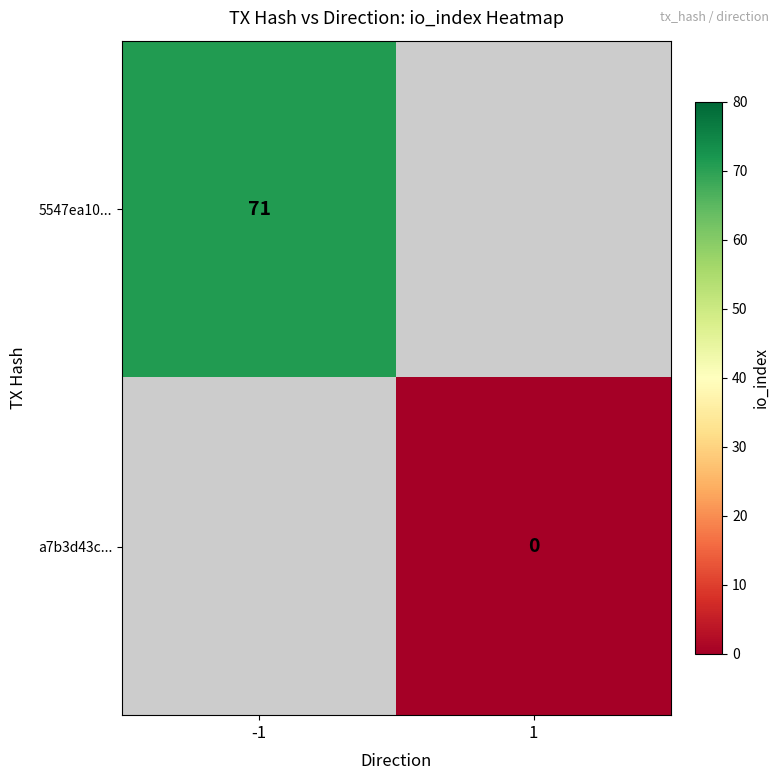

Is it true that 5547ea10... equals 113 at -1?

False